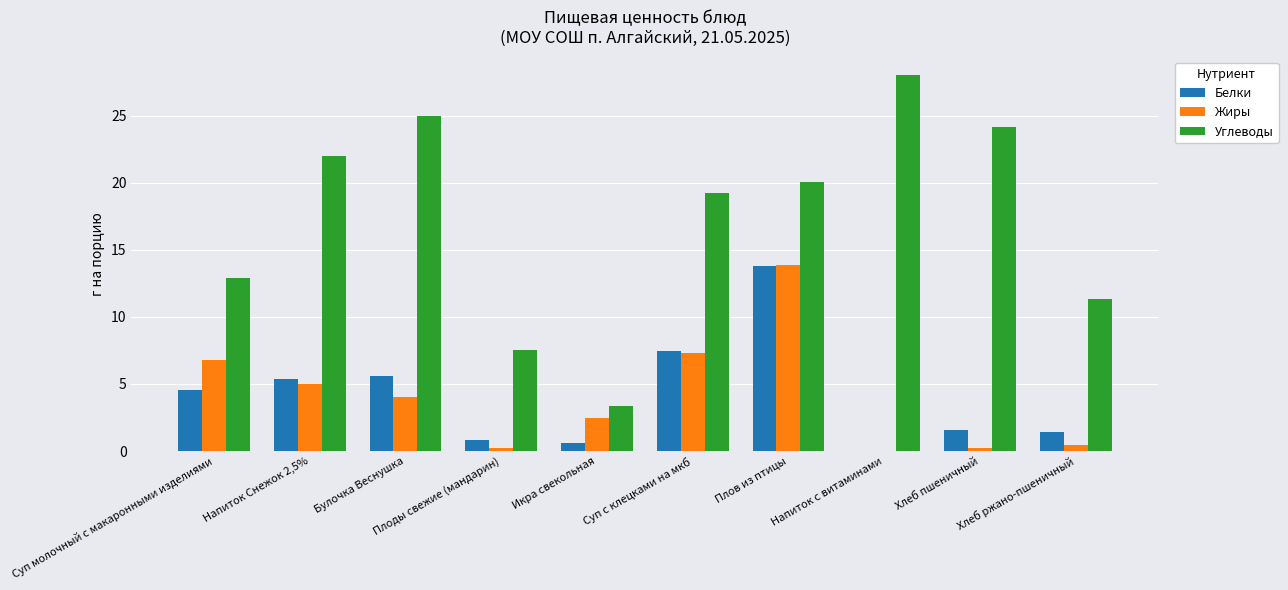

Which series has the largest total across all categories?

Углеводы